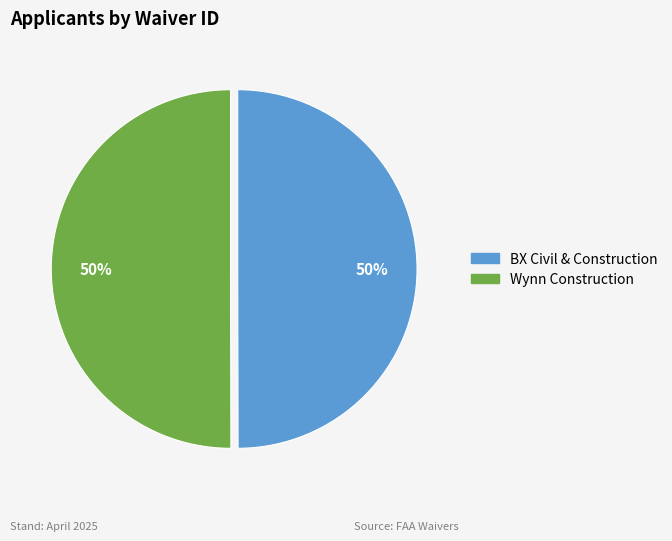

How many segments does this pie chart have?

2